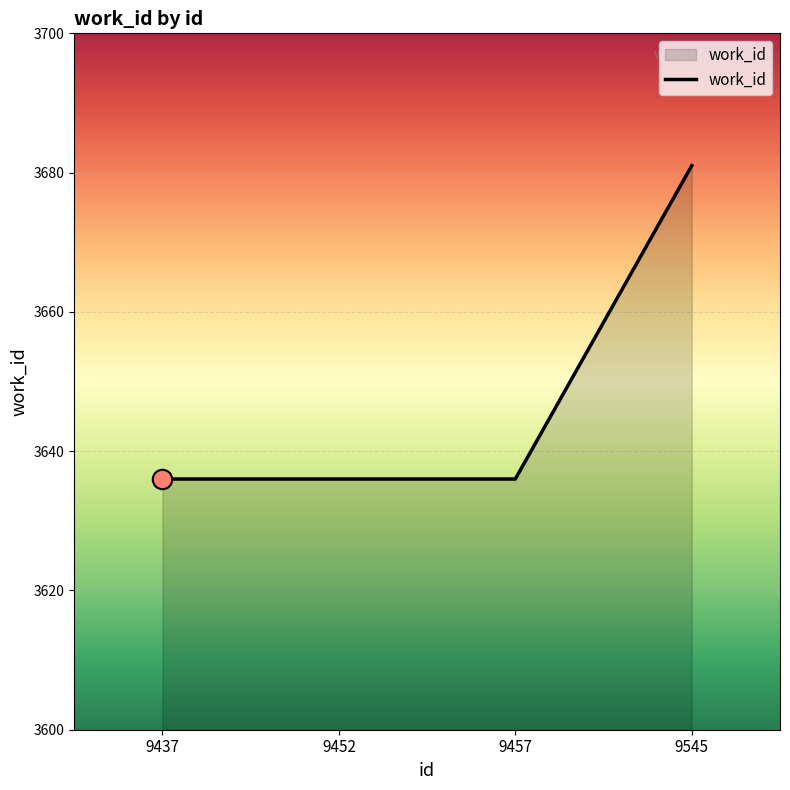

What is the greatest value displayed?

3681